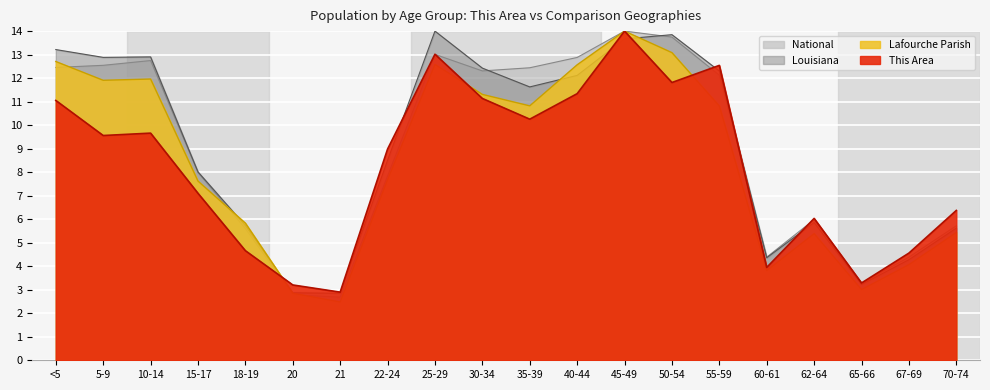

How many values in the Louisiana series exceed 11?

10